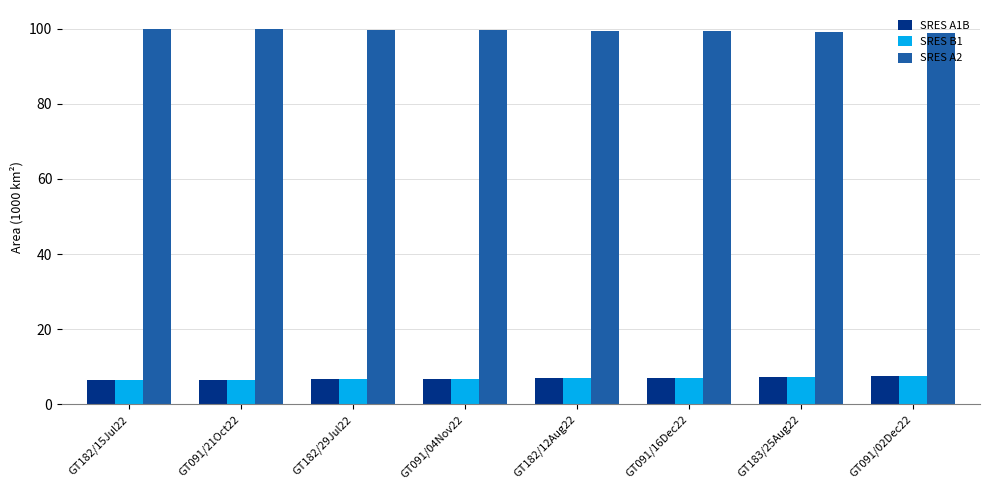

What is the spread (max minus min) of values at GT091/02Dec22?

91.5